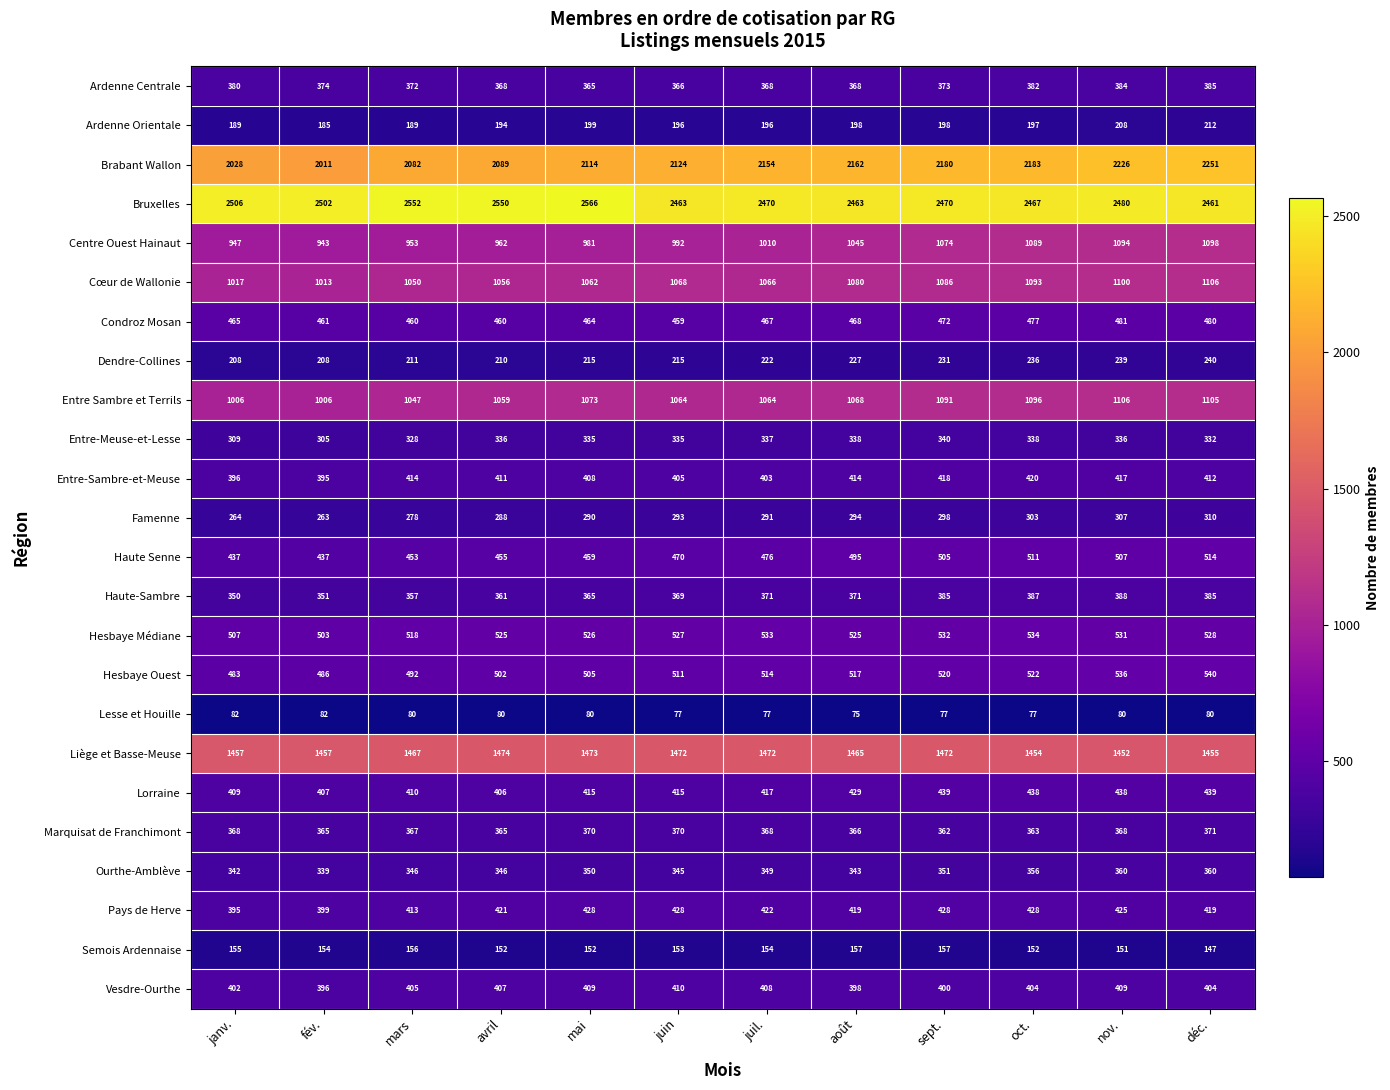

Where does the Entre Sambre et Terrils series first go above 1068?

mai